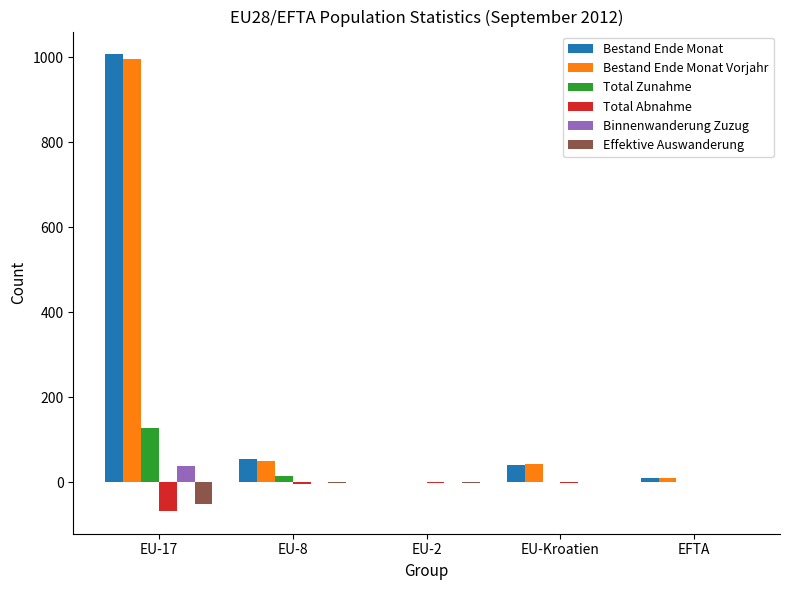

At which category is the sum across all series the highest?

EU-17